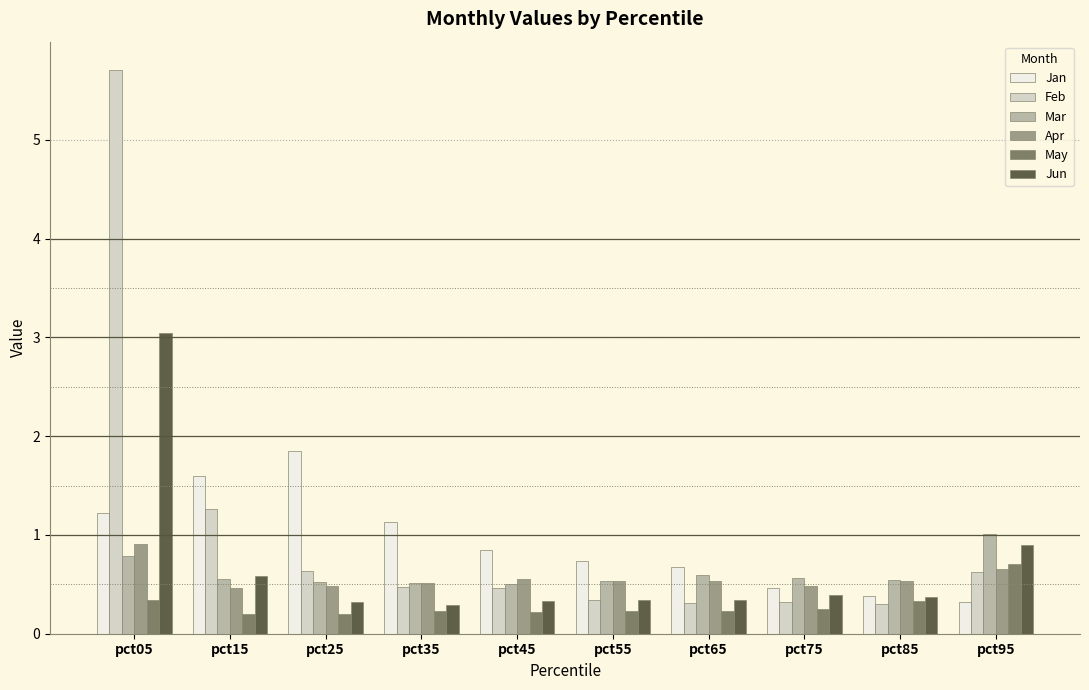

The value of May at pct35 is 0.2. True or false?

True